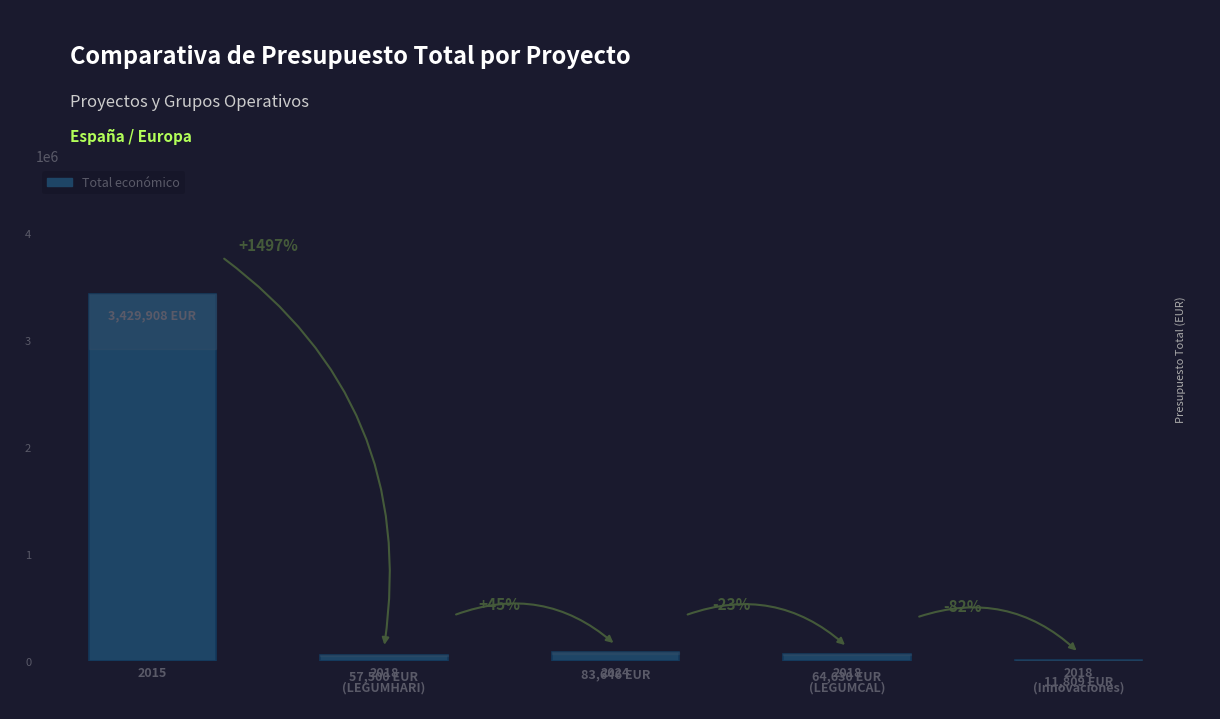

Which has a higher value, 2018
(LEGUMCAL) or 2018
(Innovaciones)?

2018
(LEGUMCAL)